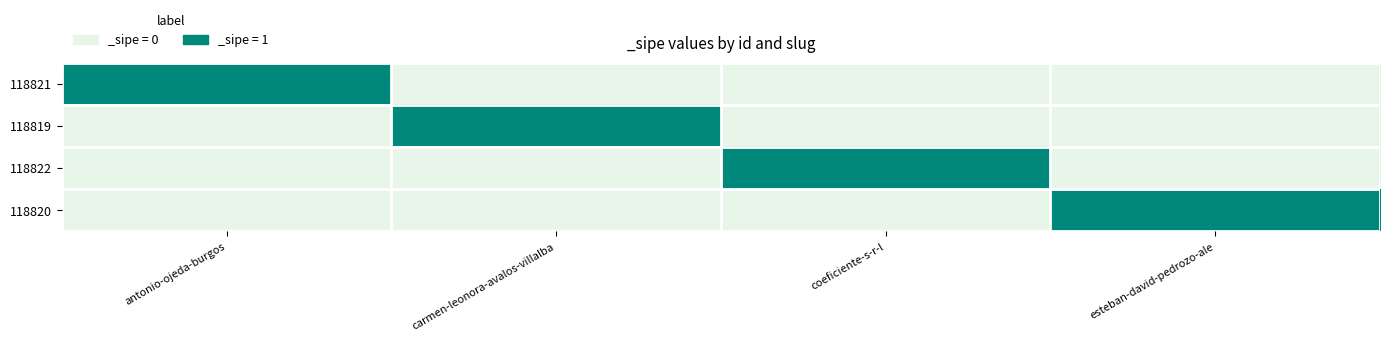

What is the spread (max minus min) of values at antonio-ojeda-burgos?

1